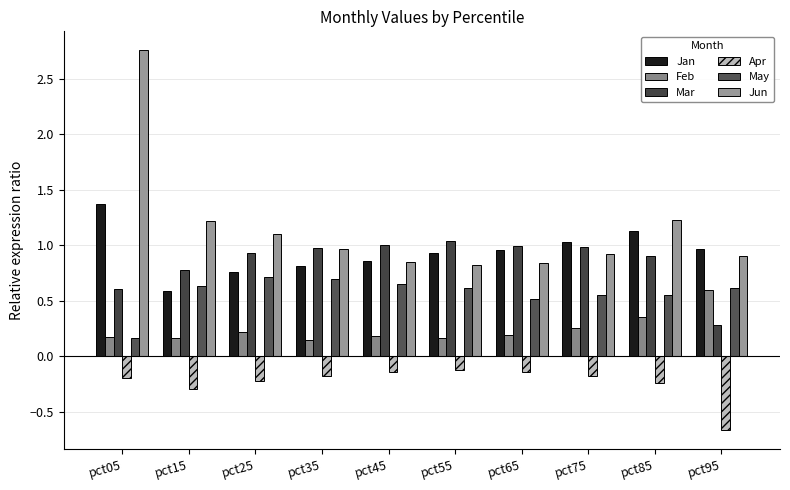

What is the value of the Apr bar at the 2nd from the left?

-0.3